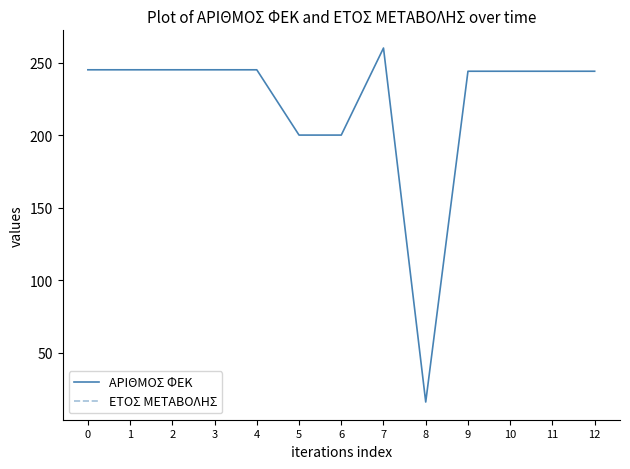

What is the minimum value shown in the chart?

16